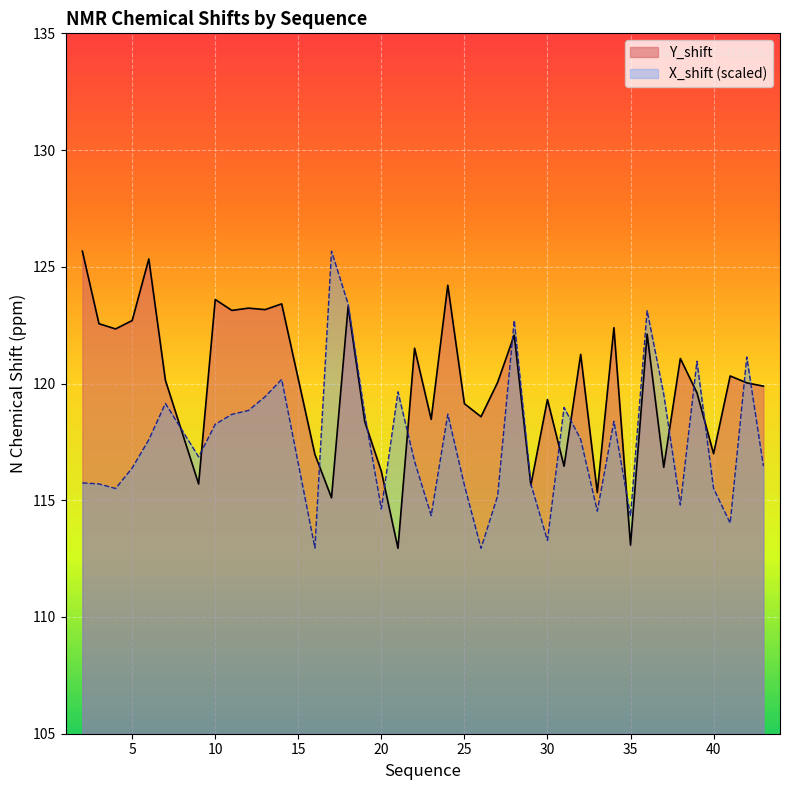

How many values in the X_shift series are below 117?

20